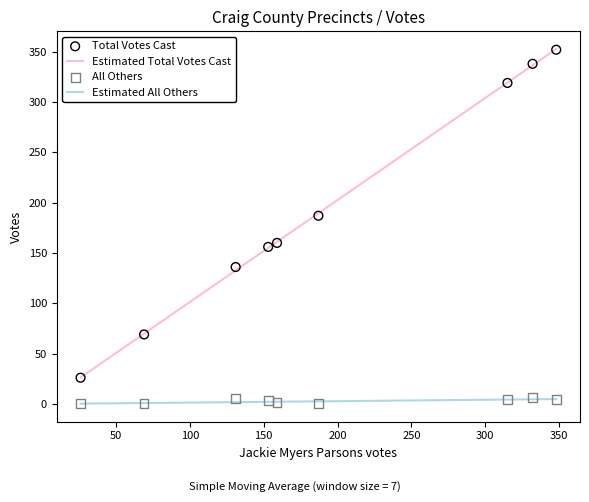

Is the value of All Others at 101 - Court House greater than the value of Total Votes Cast at 402 - Paint Bank?

No